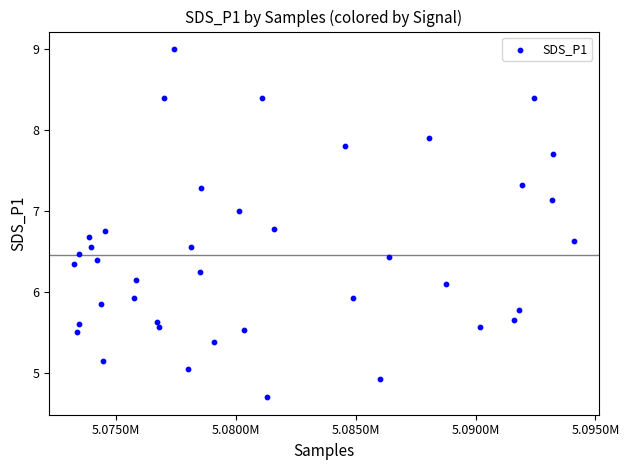

What is the range of X values (max minus min)?

20813.0